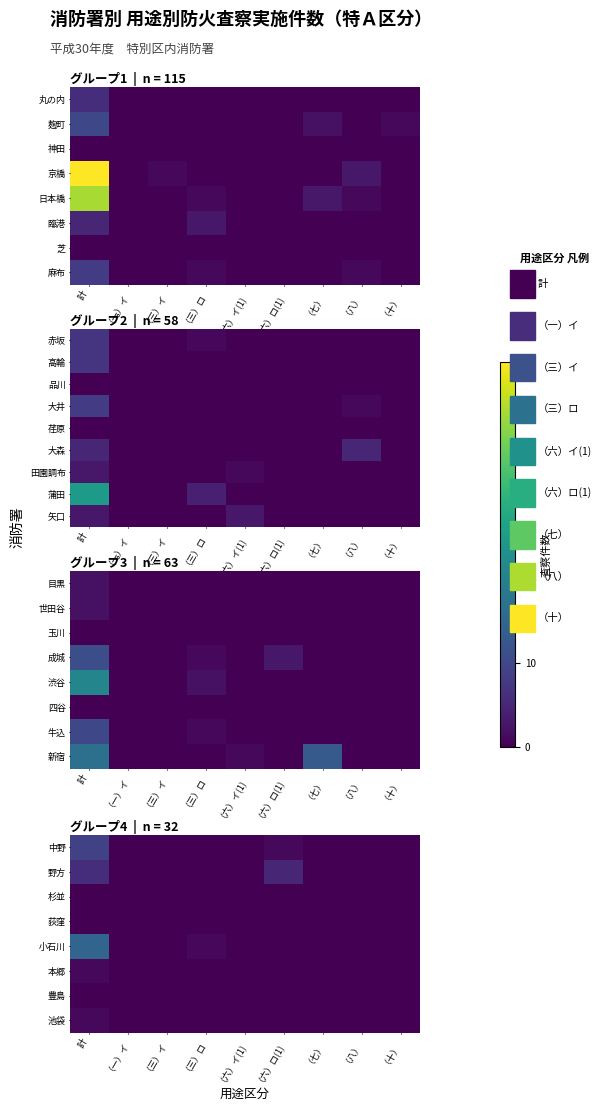

The value of 小石川 at （六）イ(1) is 0. True or false?

True